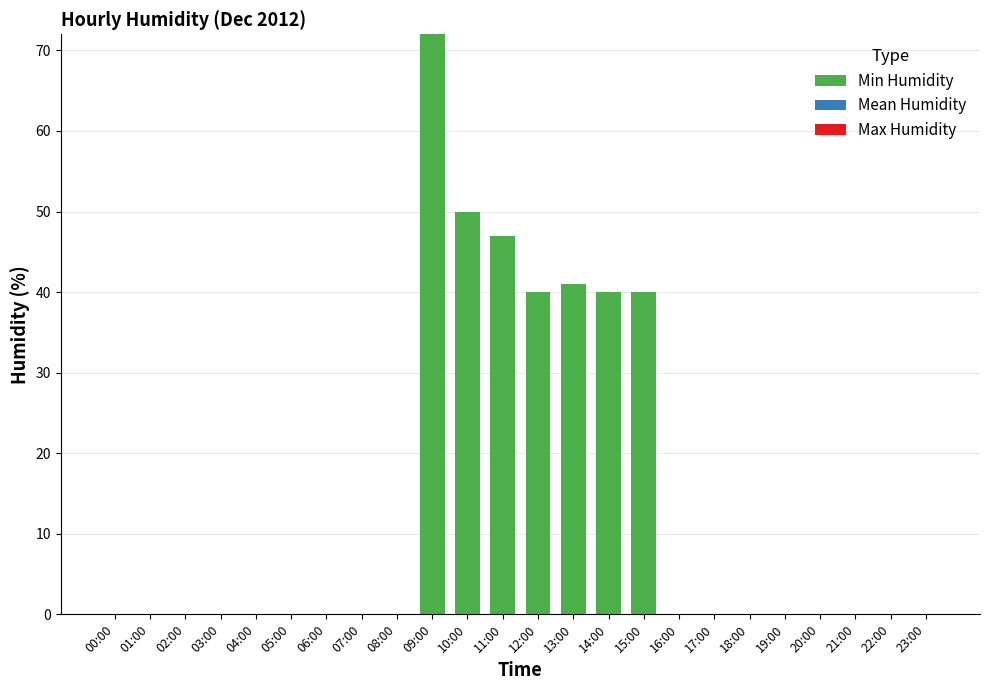

How many series are shown in this chart?

1